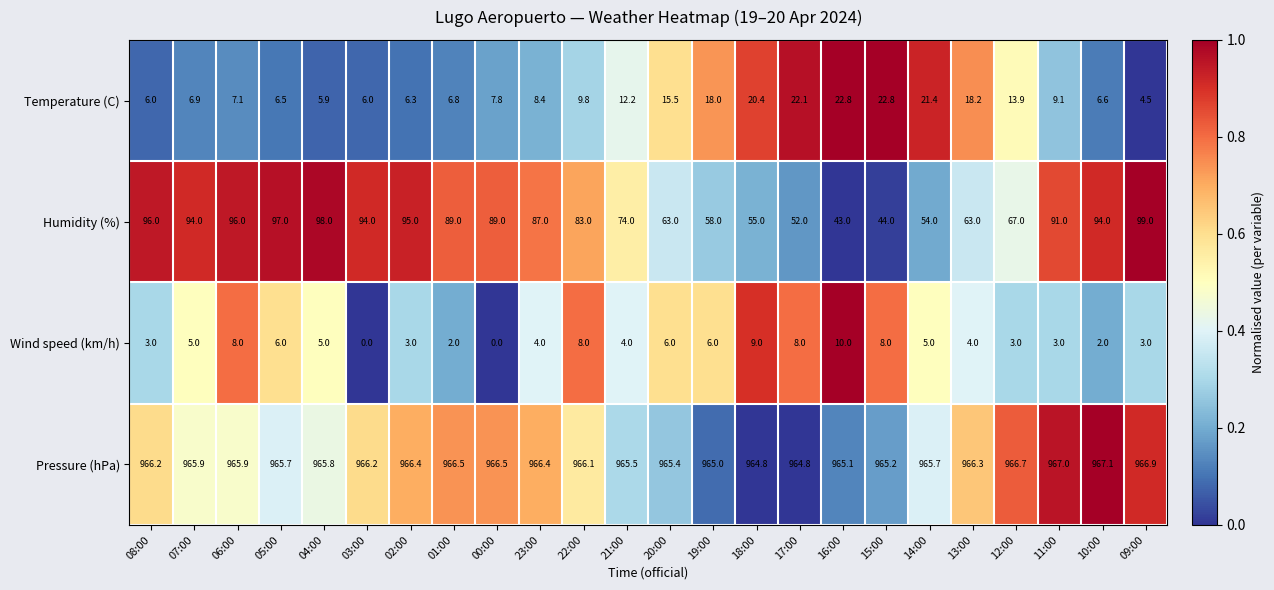

List the series in order of their peak value, lowest first.

Wind speed (km/h), Temperature (C), Humidity (%), Pressure (hPa)